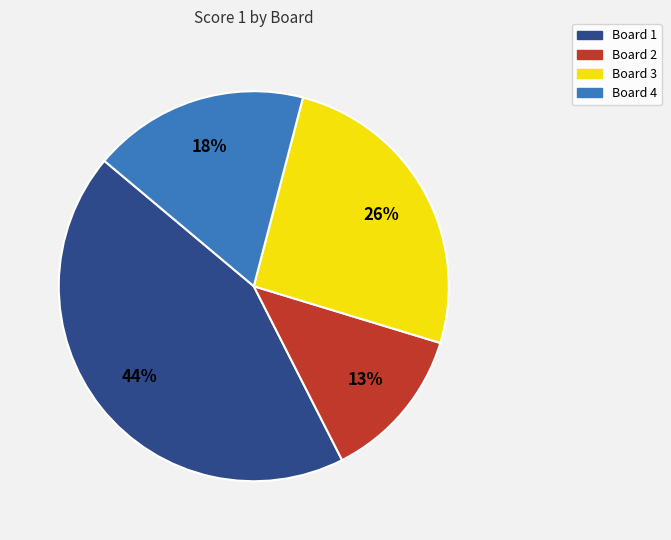

Is there any slice that represents more than half of the pie?

No